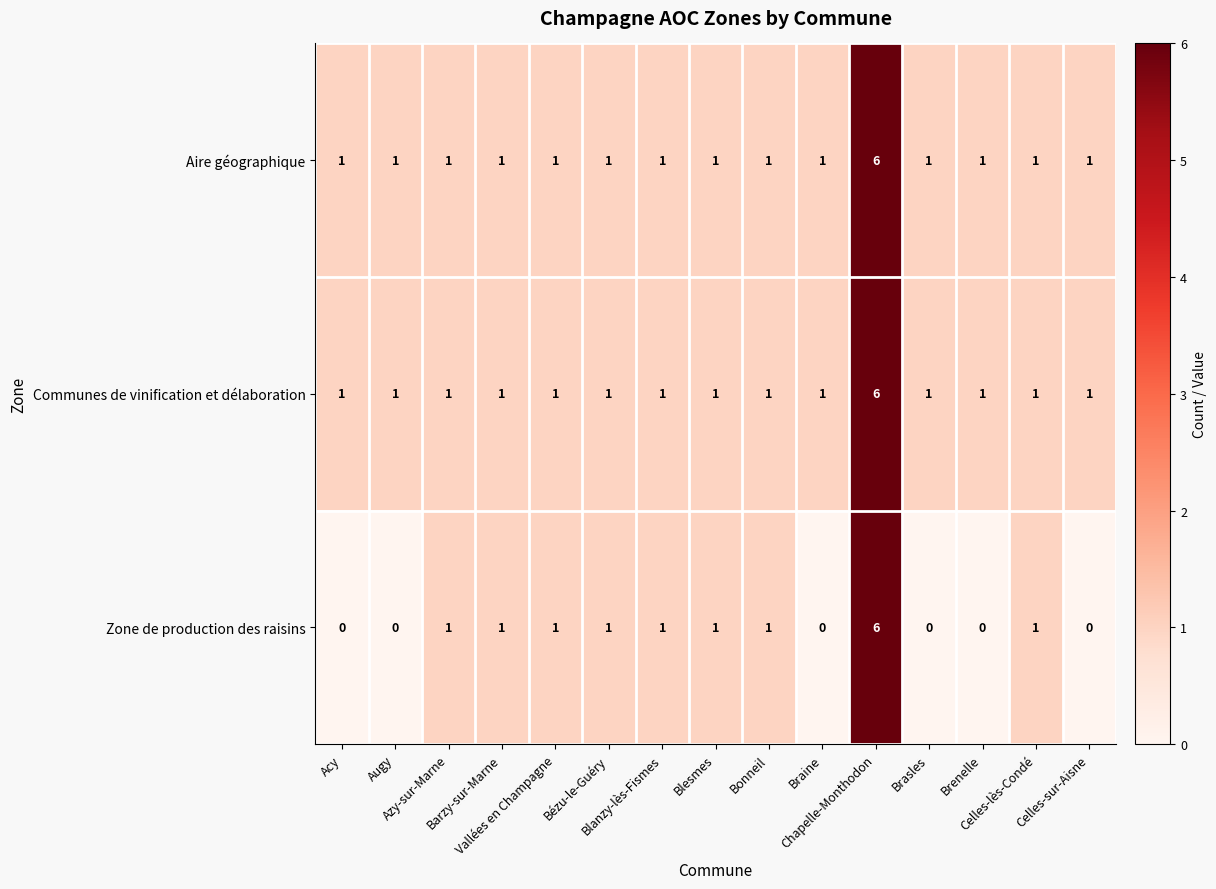

Count the Zone de production des raisins values in the range 0 to 1.

14